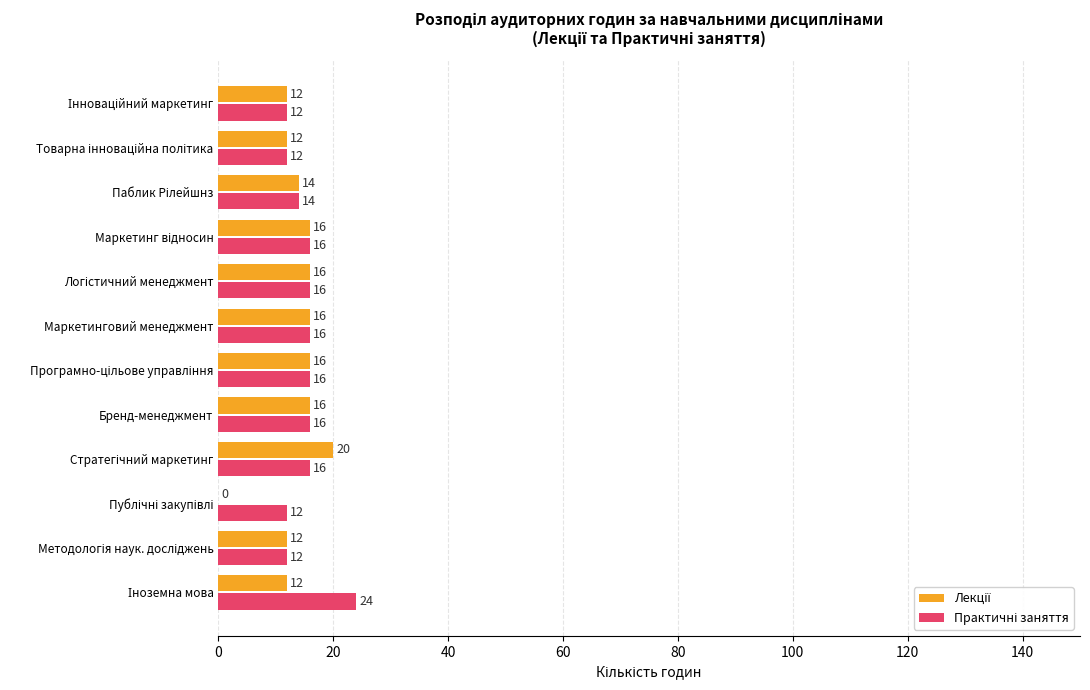

What is the maximum value shown in the chart?

24